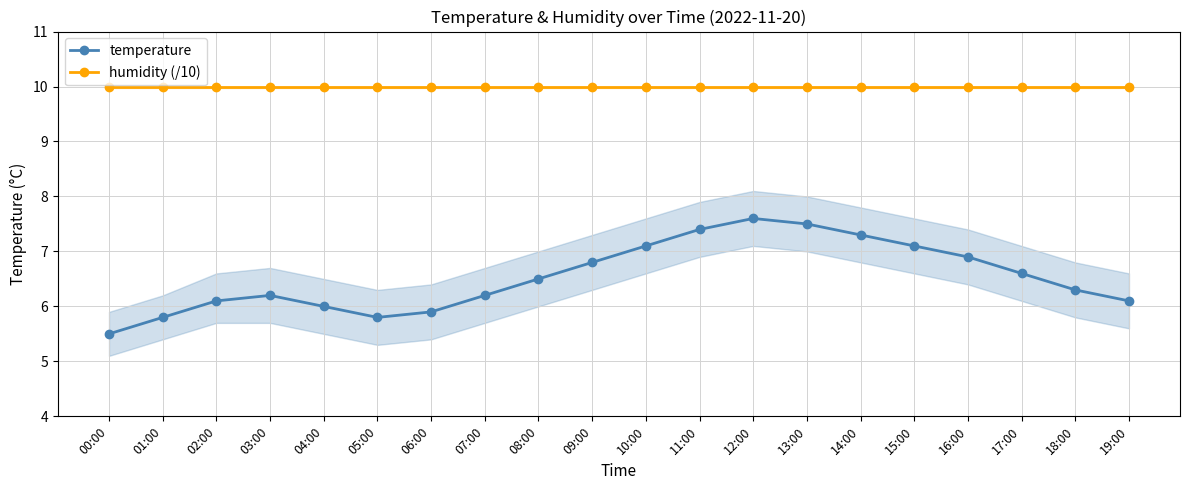

Read the humidity (/10) value at 05:00.

10.0